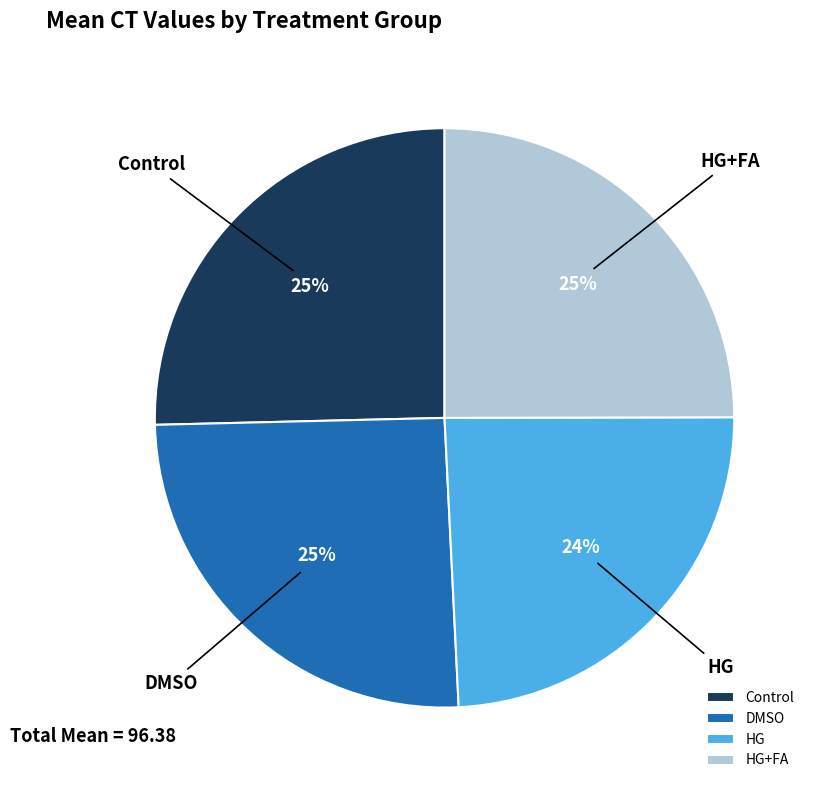

To the nearest percent, what is the difference between the largest and smallest slice percentages?

1%